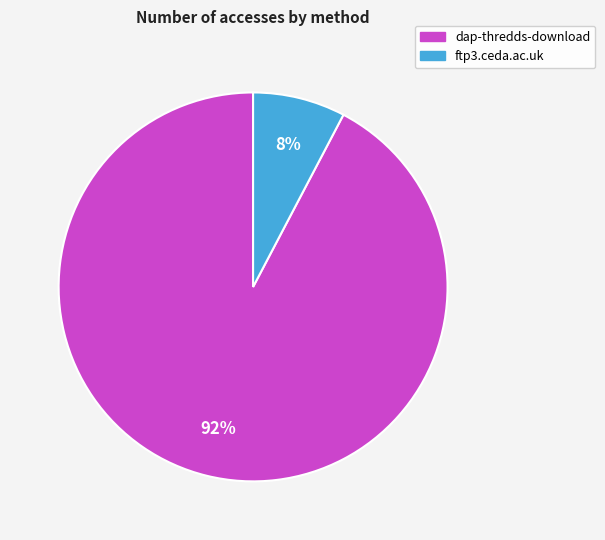

Which slice represents more than half of the pie?

dap-thredds-download